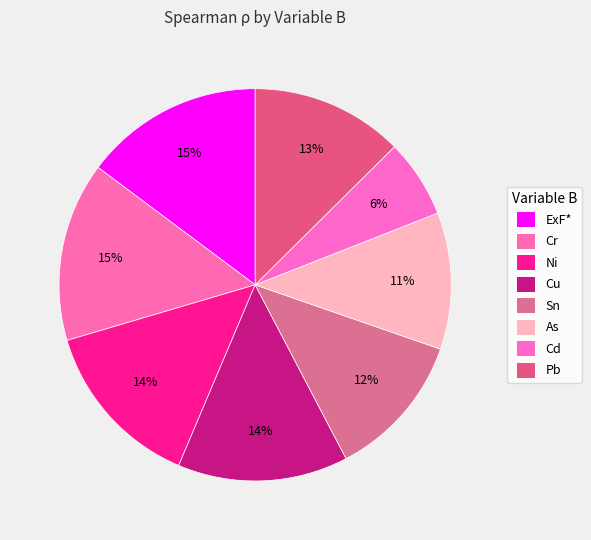

How many segments does this pie chart have?

8